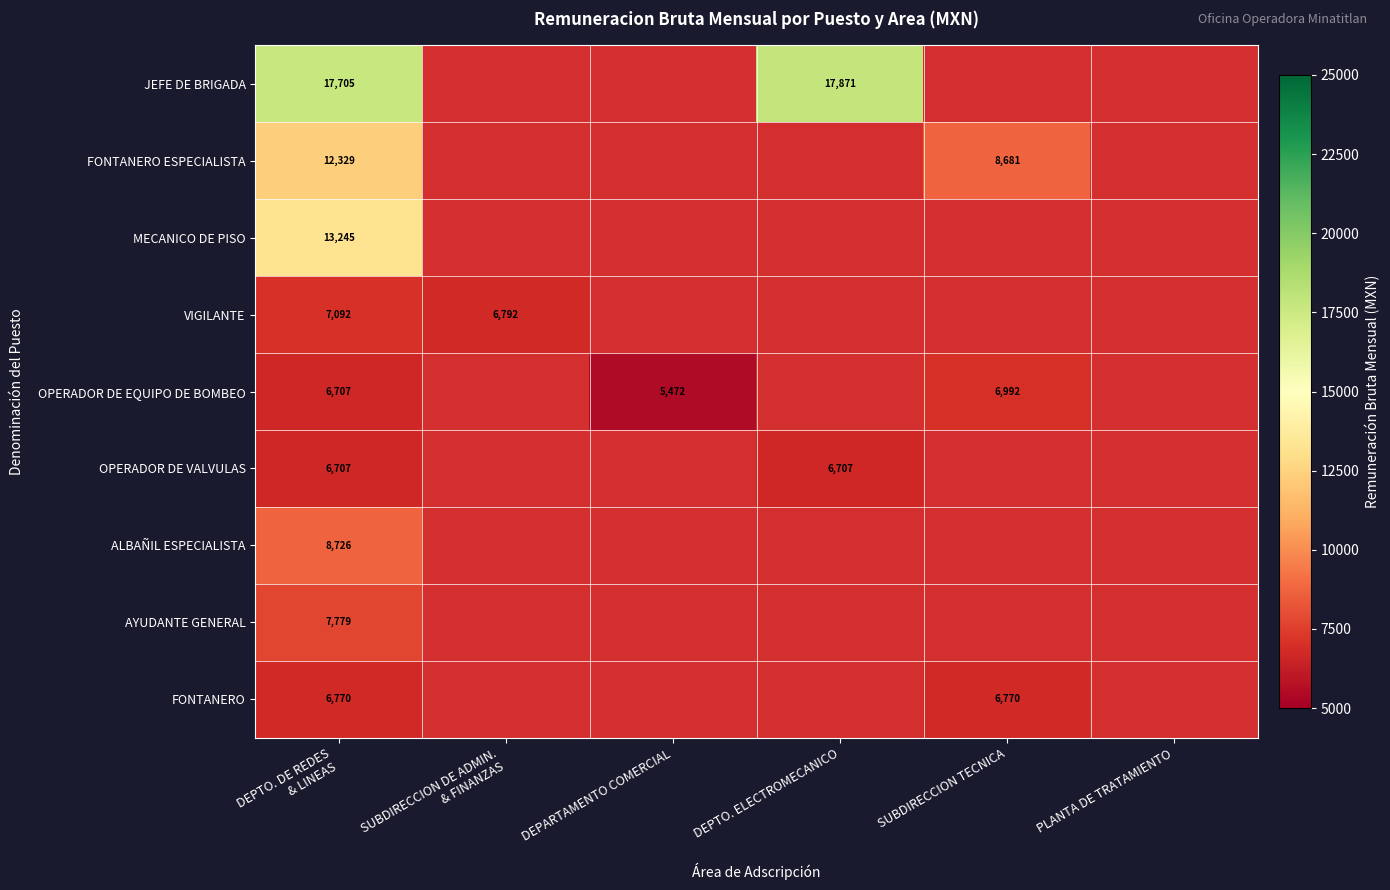

Is it true that JEFE DE BRIGADA equals 17871.0 at DEPTO. ELECTROMECANICO?

True